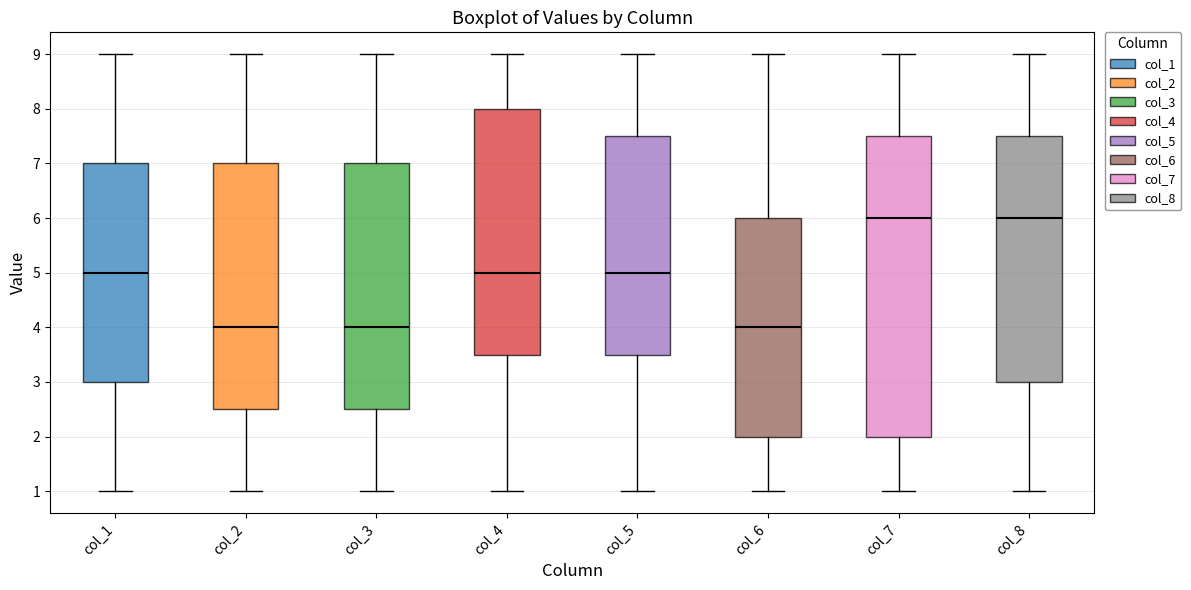

Which box is the tallest, from its lower edge to its upper edge?

col_7